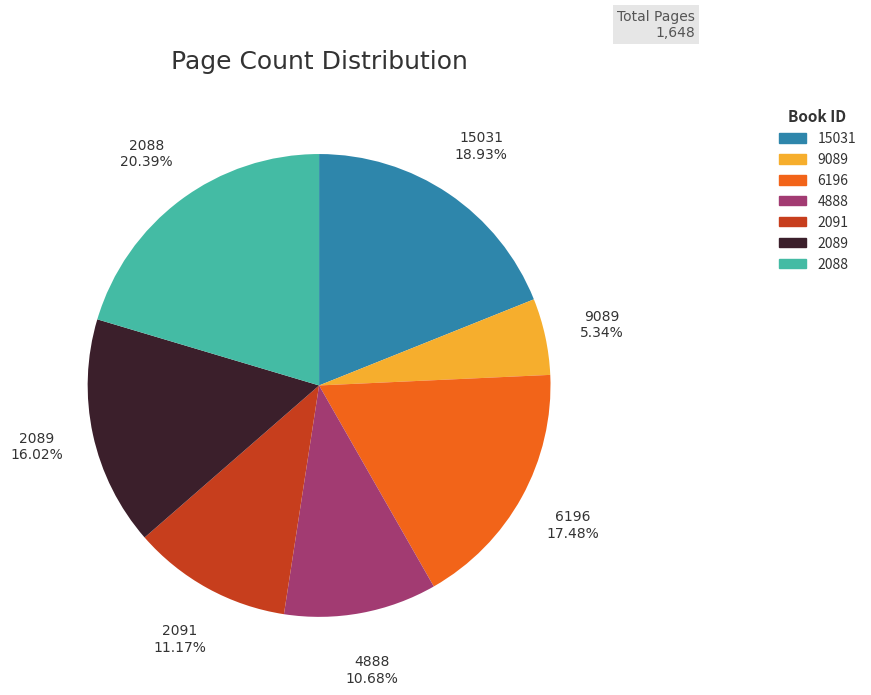

Approximately how many times larger is the value at 2088 compared to 15031?

1.1